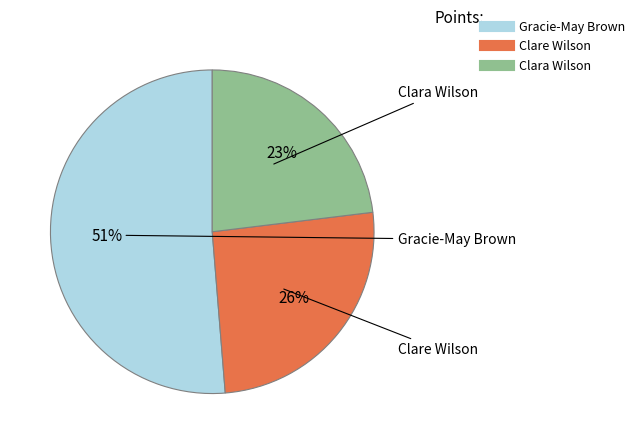

Do Clare Wilson and Clara Wilson together represent more than half of the pie?

No